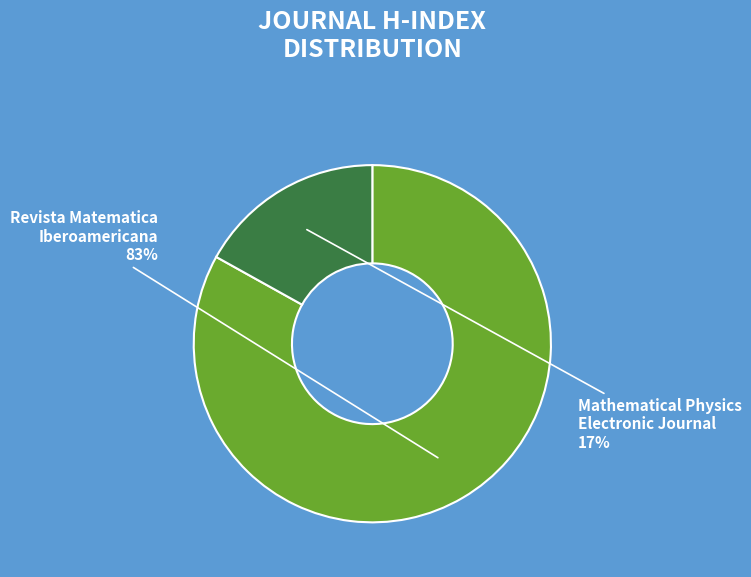

To the nearest percent, what is the average slice percentage?

50%